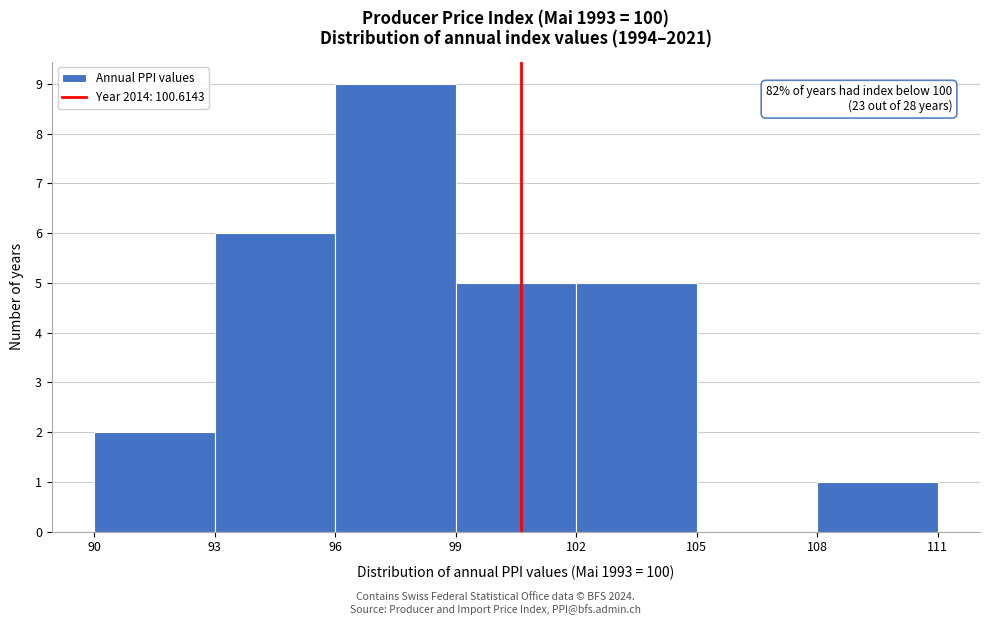

Over which range of the x-axis is the bar tallest?

96 to 99